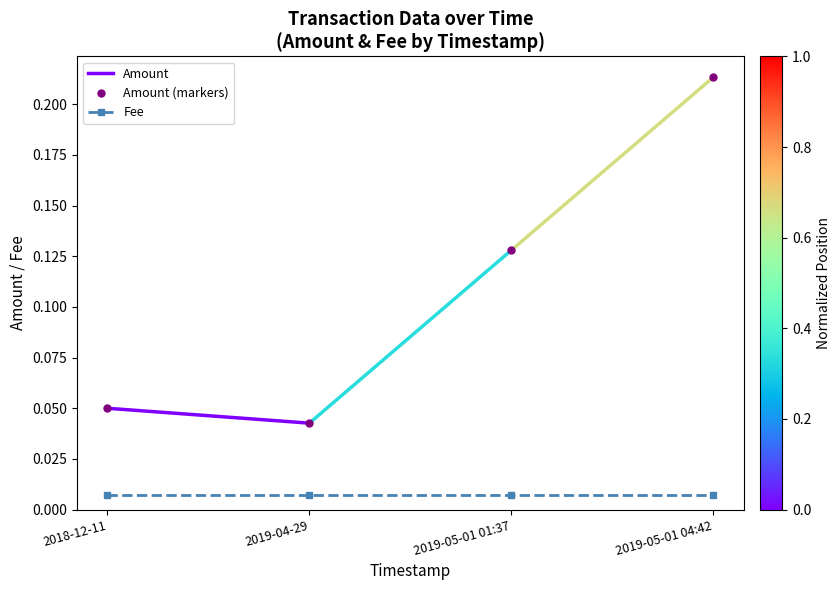

Reading left to right, what are all the values shown in this chart?

0.1	0.0	0.1	0.2